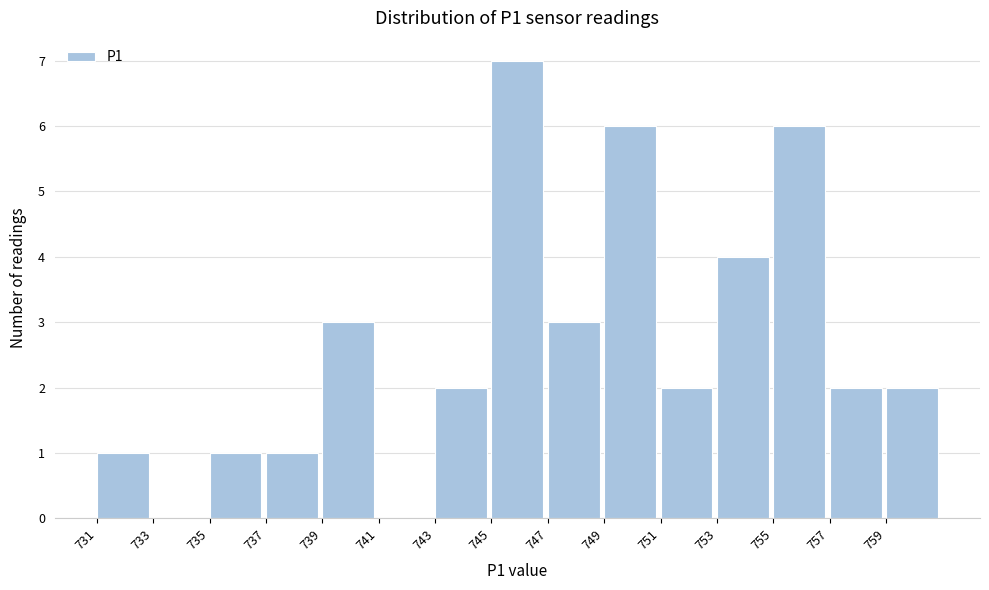

Reading left to right, transcribe all the data shown in this chart.

731=1	733=0	735=1	737=1	739=3	741=0	743=2	745=7	747=3	749=6	751=2	753=4	755=6	757=2	759=2